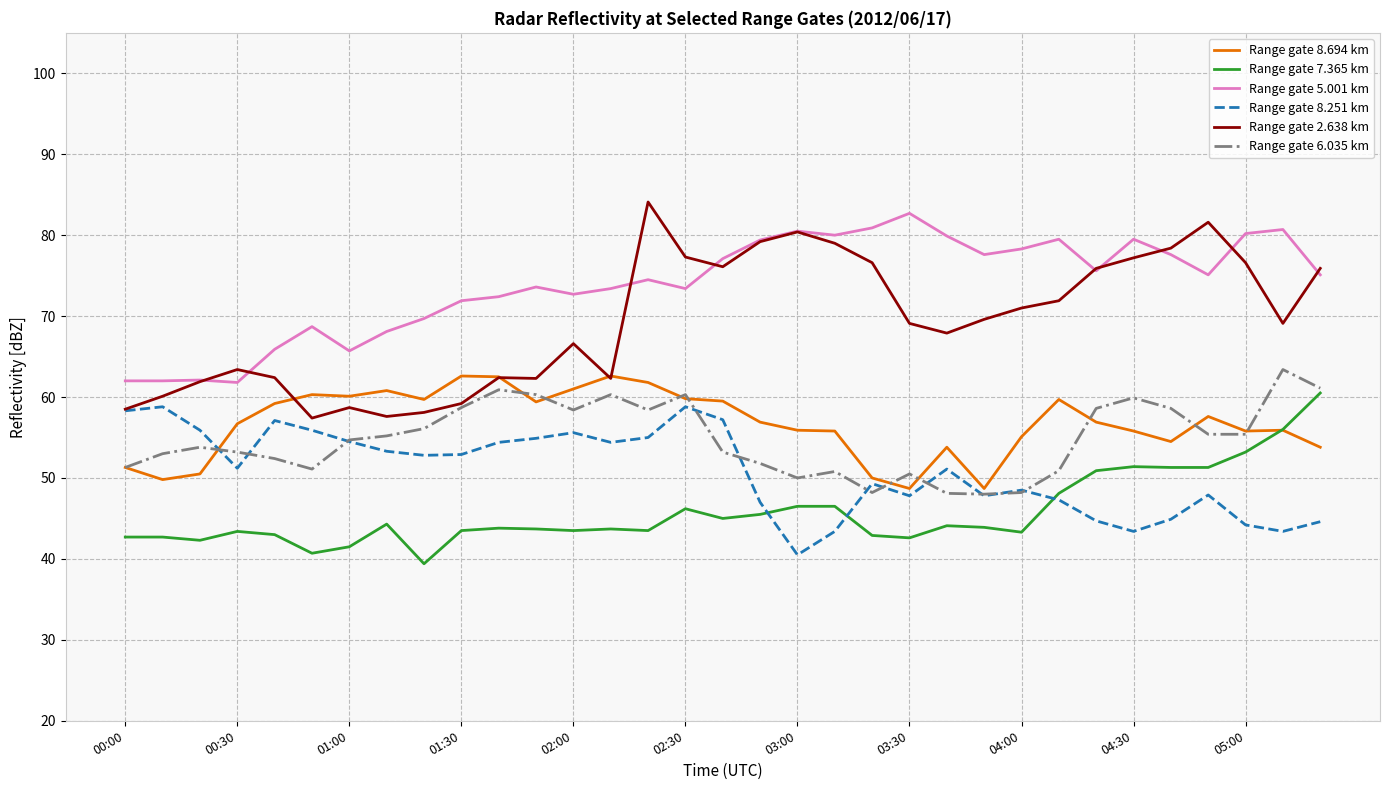

True or false: Range gate 8.251 km and Range gate 5.001 km cross at least once.

False